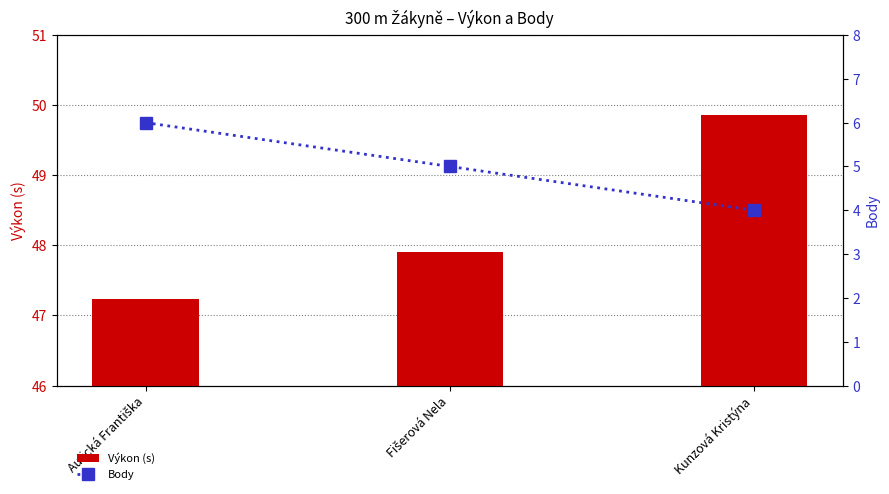

How many groups of bars are there?

3